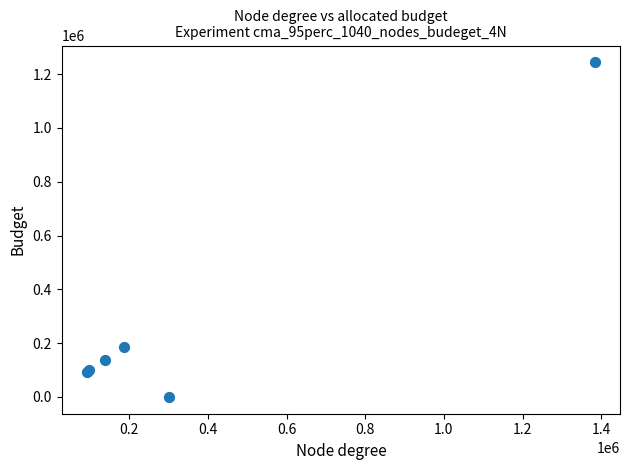

What Y value in the scatter plot is closest to 622050?

185600